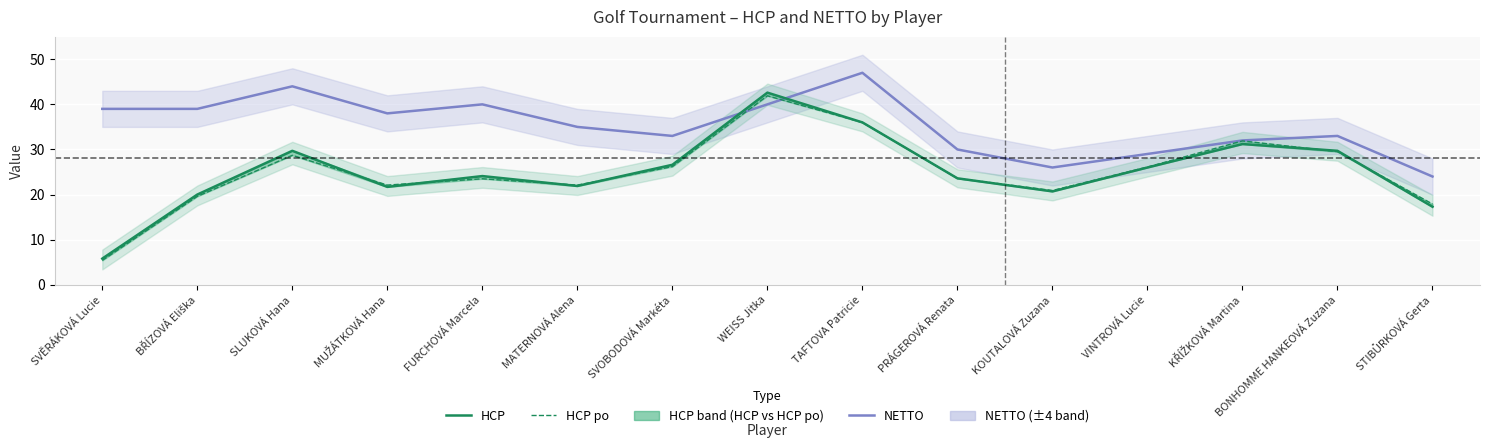

In HCP, how many points are higher than both neighbors (excluding endpoints)?

4